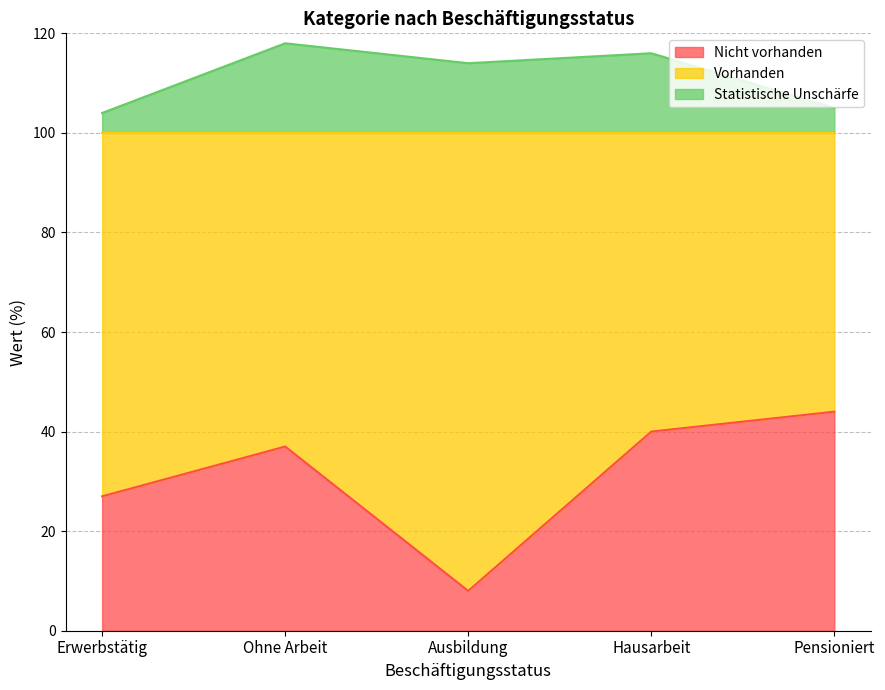

What is the minimum value for Nicht vorhanden?

8